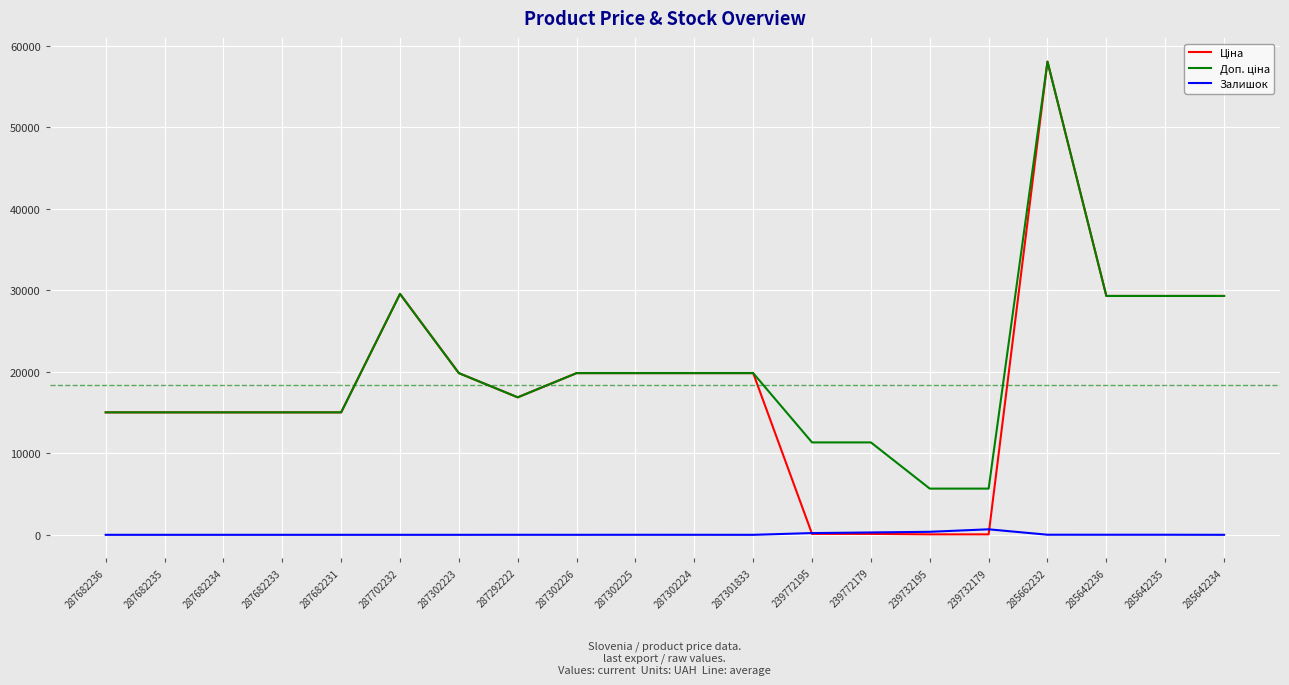

The Залишок series shows 12.0 at 285662232. True or false?

True